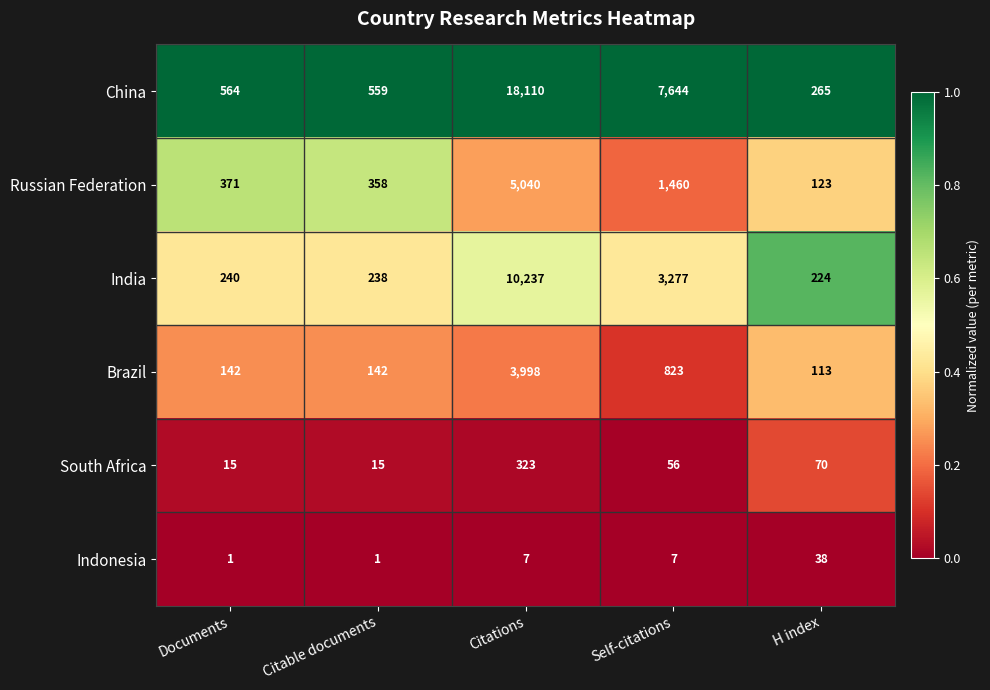

Between Citable documents and H index, which series saw the biggest shift?

China